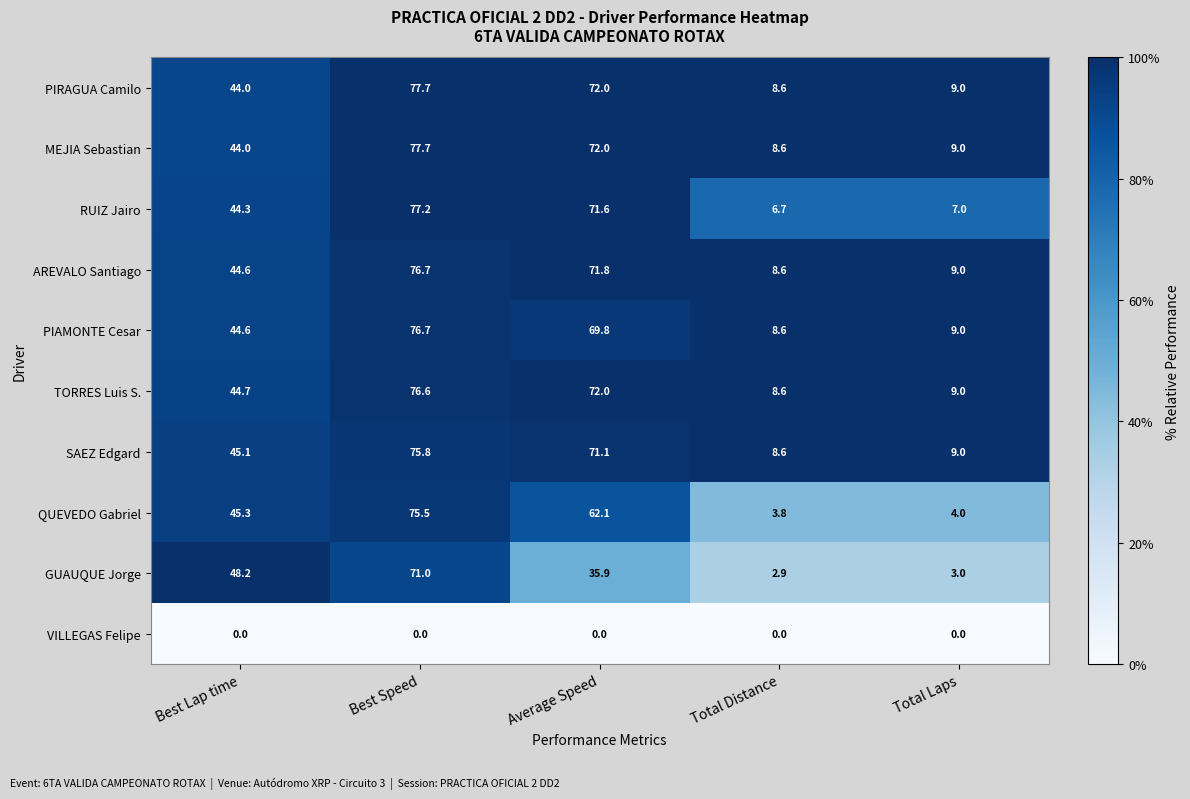

What is the difference between the maximum and minimum values in the QUEVEDO Gabriel series?

71.7